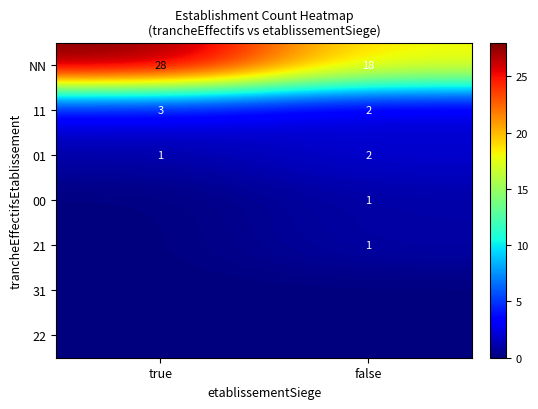

At how many categories does at least one series exceed 16?

2